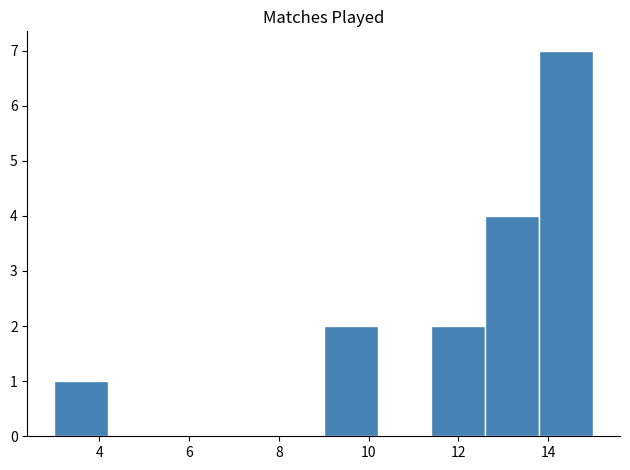

Reading left to right, list every bar in this chart as the range it spans on the x-axis followed by its height. The values are not printed on the chart, so give them approximately, as read against the axis.

3.0 to 4.2: 1
4.2 to 5.4: 0
5.4 to 6.6: 0
6.6 to 7.8: 0
7.8 to 9.0: 0
9.0 to 10.2: 2
10.2 to 11.4: 0
11.4 to 12.6: 2
12.6 to 13.8: 4
13.8 to 15.0: 7